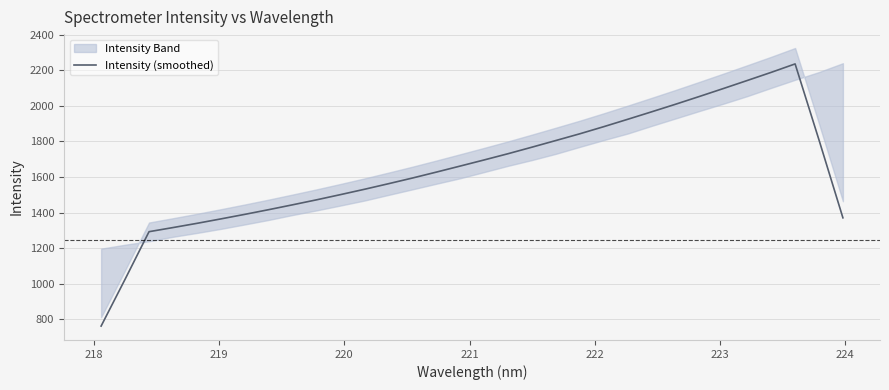

What is the minimum value for Intensity (smoothed)?

761.3